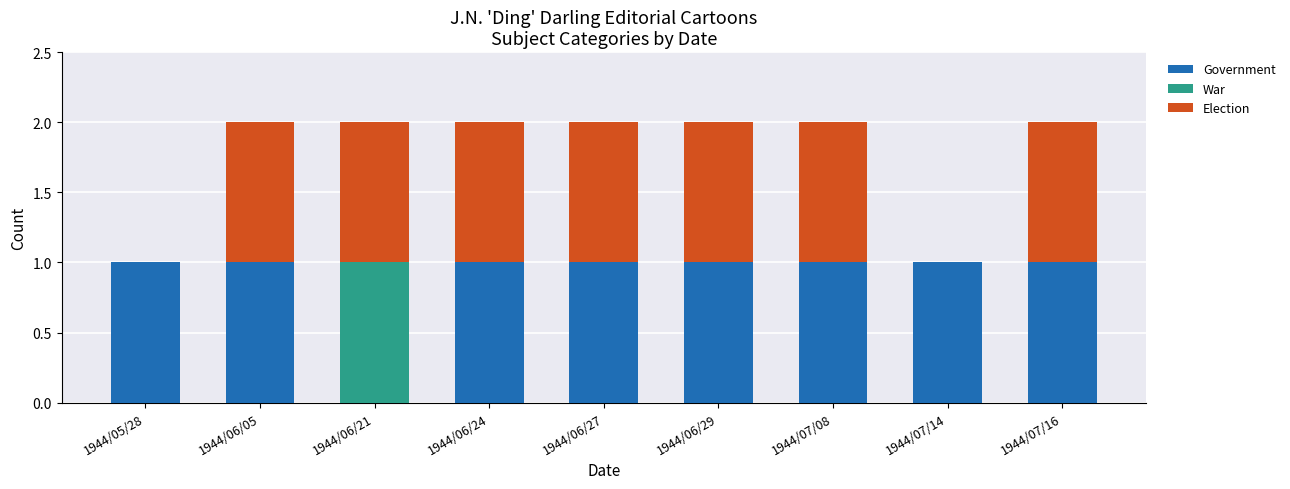

How many series are shown in this chart?

3